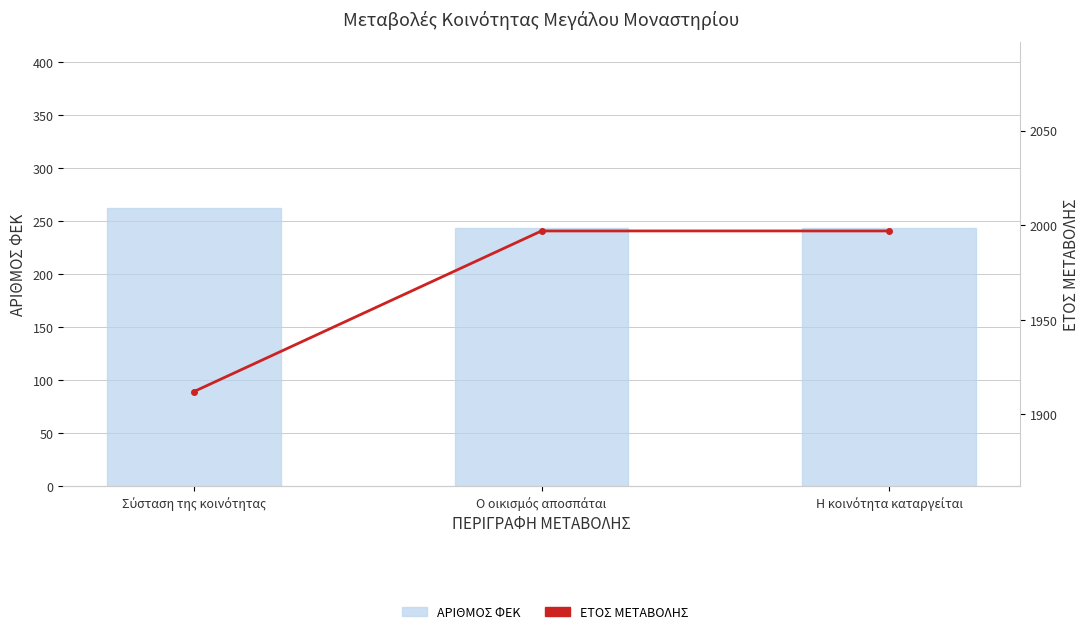

Between Σύσταση της κοινότητας and Η κοινότητα καταργείται, which is larger?

Σύσταση της κοινότητας